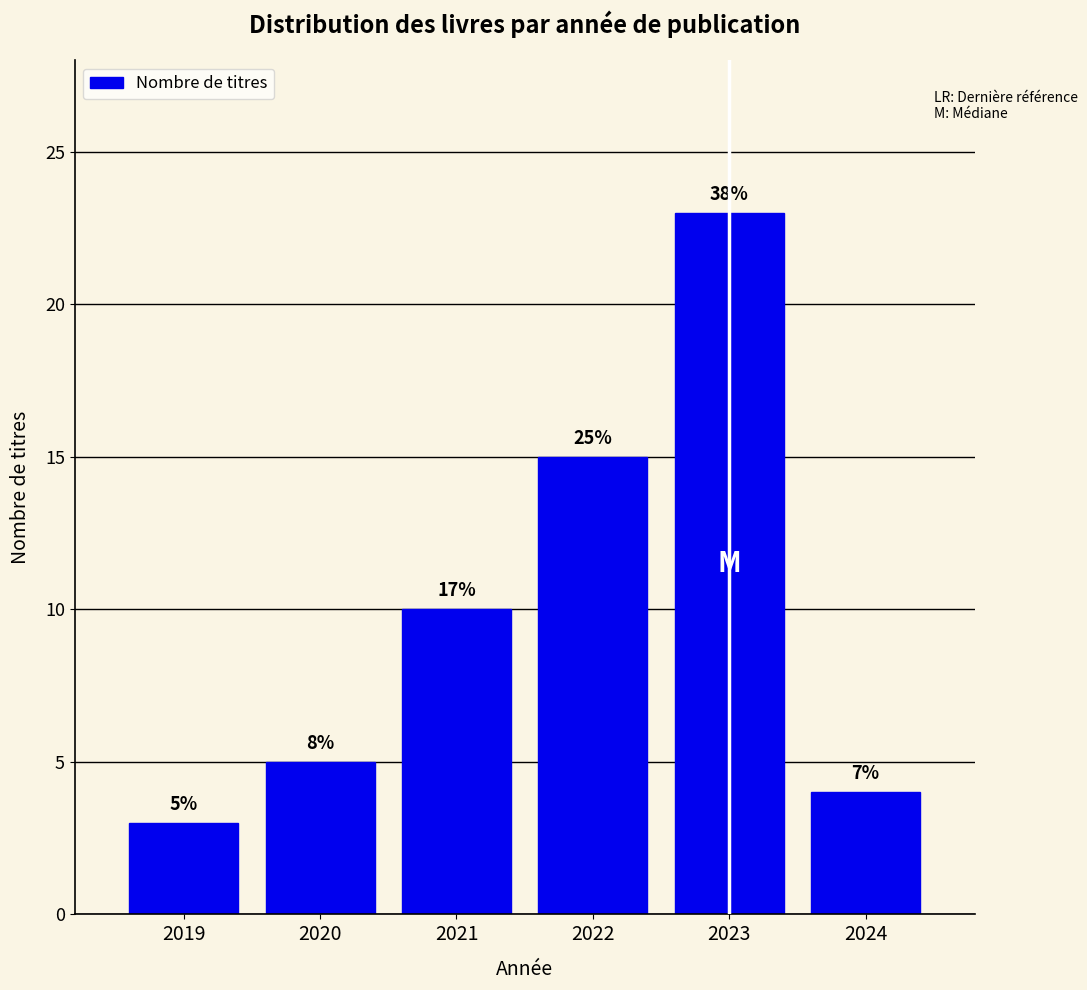

How many bars are there in total?

6